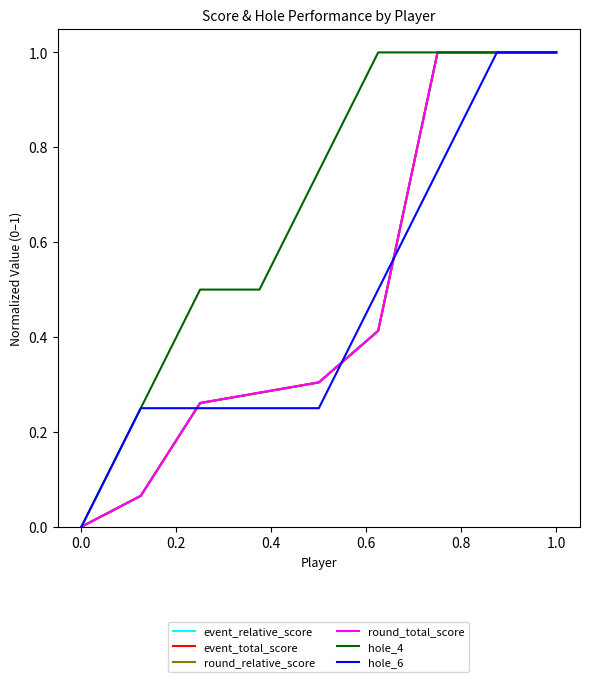

Is this an area chart (filled region under the line)?

No